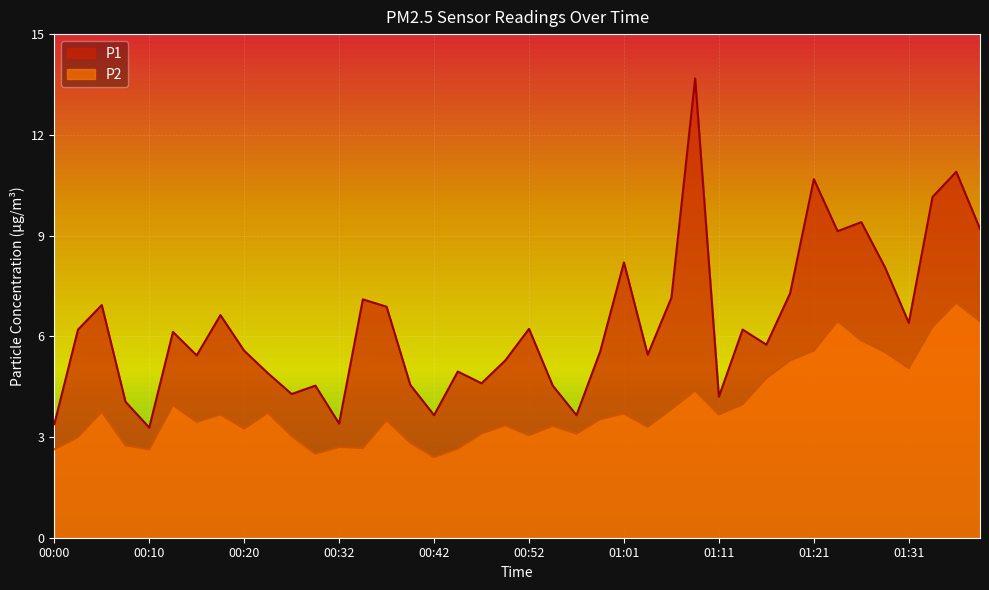

What is the difference between the maximum and minimum values in the P2 series?

4.6